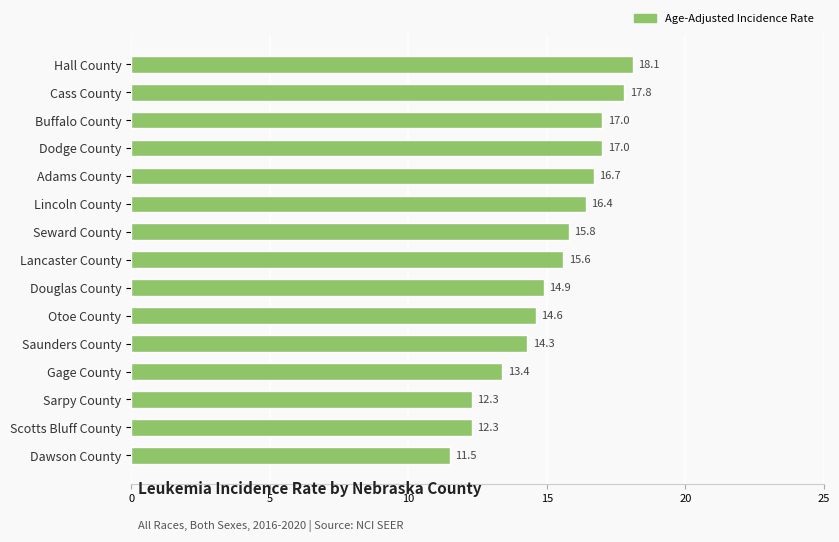

What is the change in value from Lincoln County to Dodge County?

+0.6